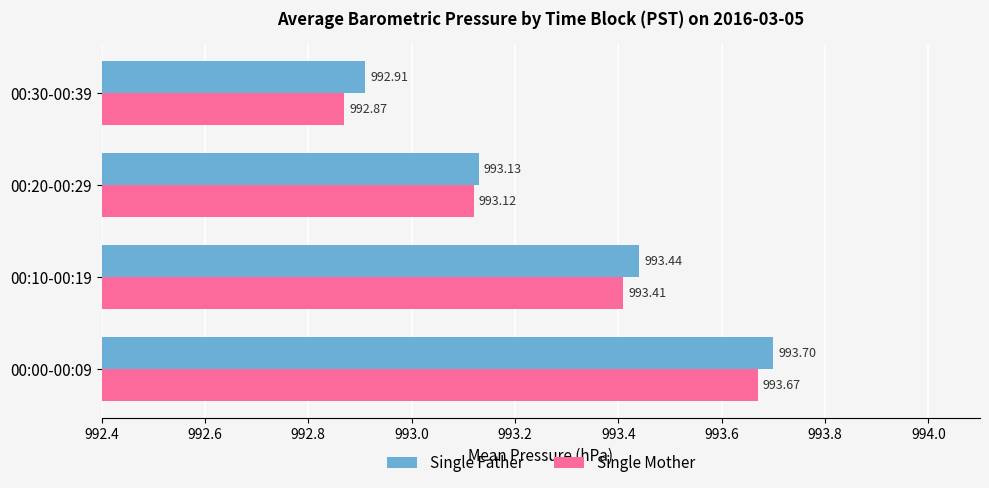

What is the difference between the second highest and second lowest values in the Single Mother series?

0.3